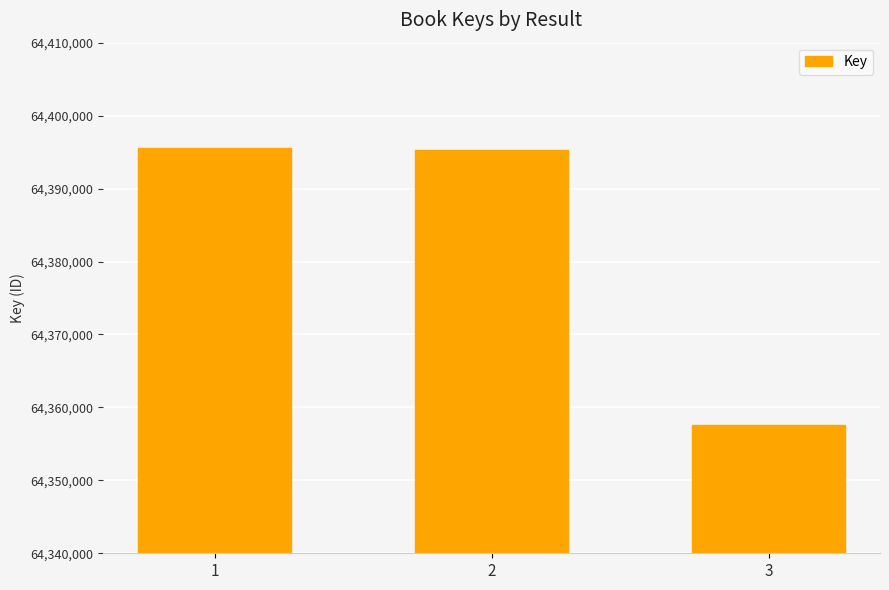

What is the value of the 2nd bar from the left?

64395277